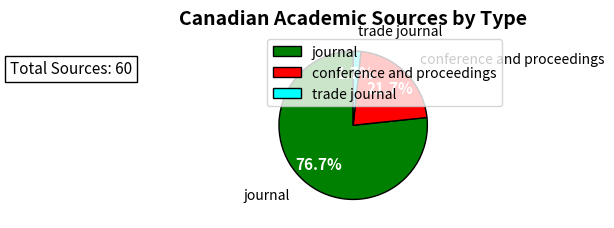

Does conference and proceedings represent more than half of the total?

No